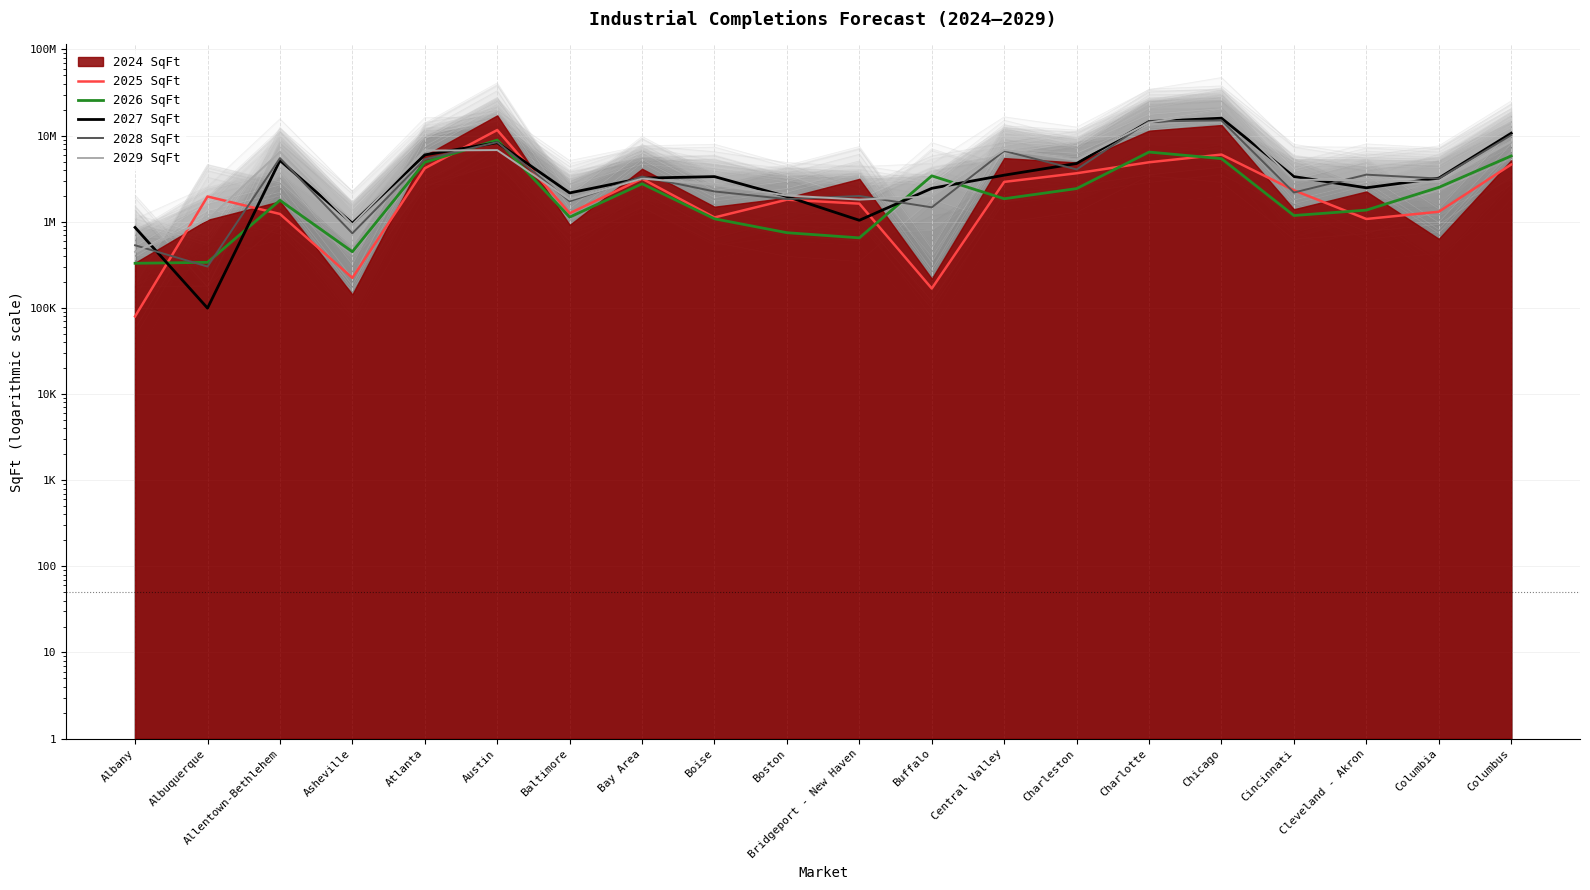

Where is the first local minimum for 2027 SqFt?

Albuquerque